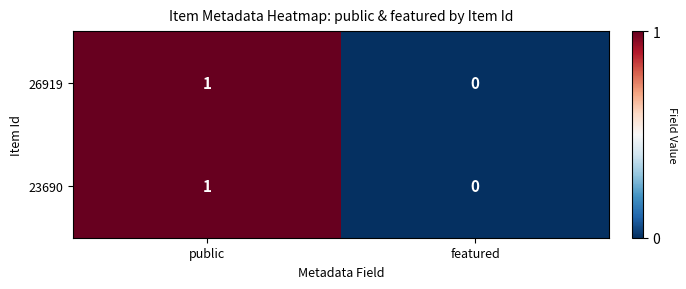

List the labels in order of 26919 value, smallest first.

featured, public